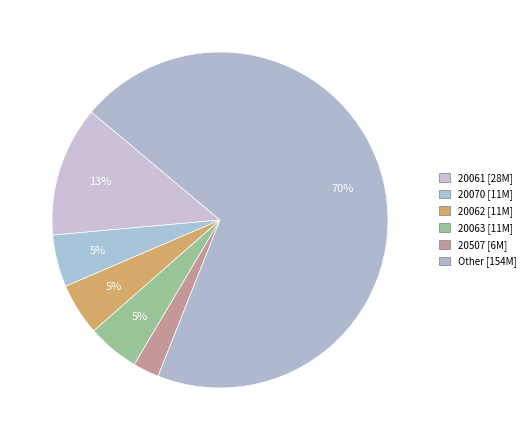

How many segments does this pie chart have?

6